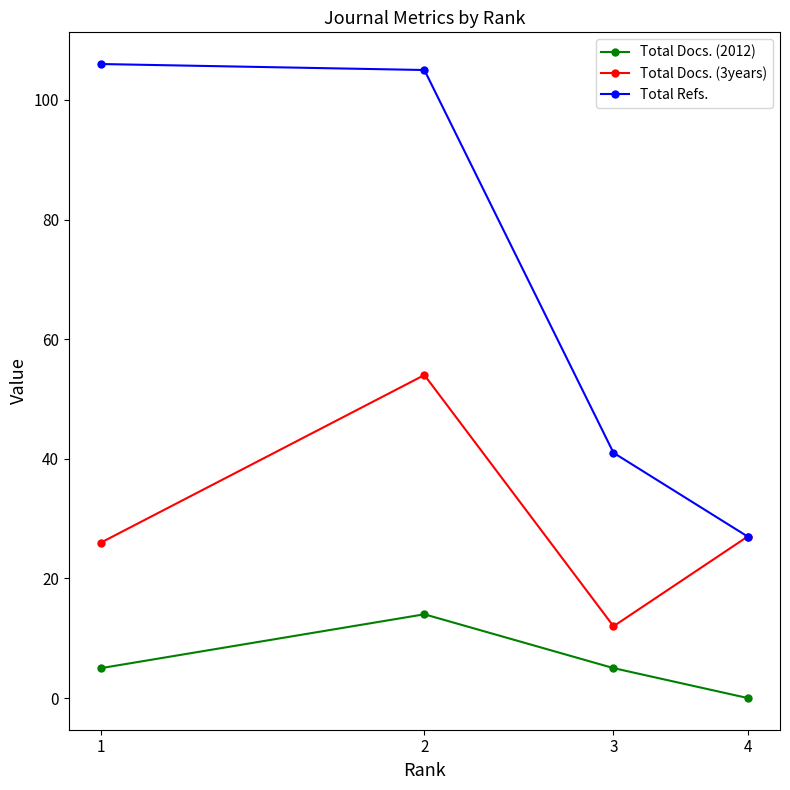

What is the value of the Total Docs. (3years) point at the 3rd from the left?

12